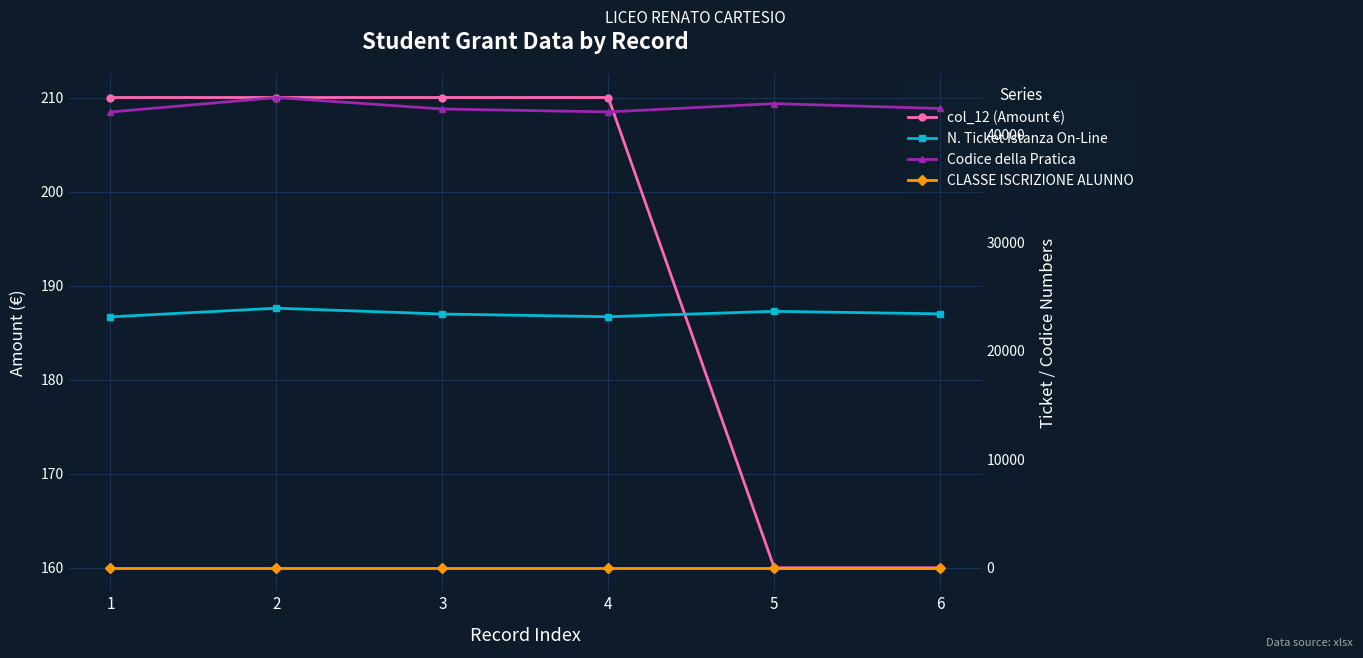

Is the value of N. Ticket Istanza On-Line at 5 greater than the value of Codice della Pratica at 3?

No